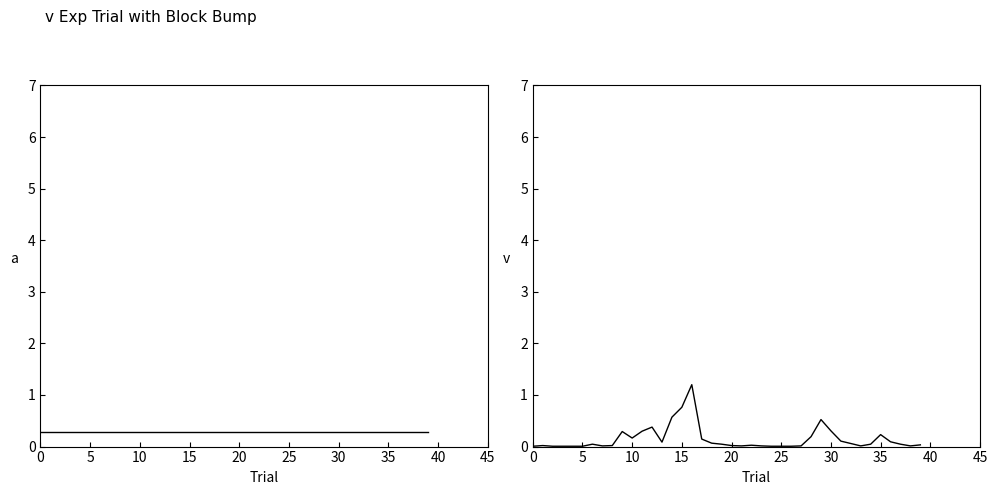

The a series shows 0.4 at 10. True or false?

False